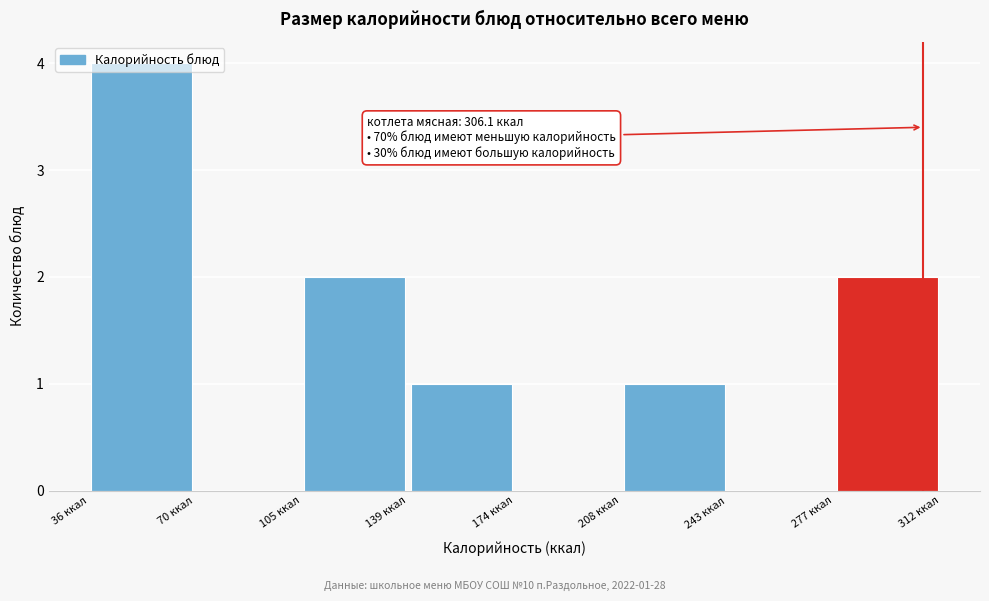

Over which range of the x-axis is the bar tallest?

35 to 70